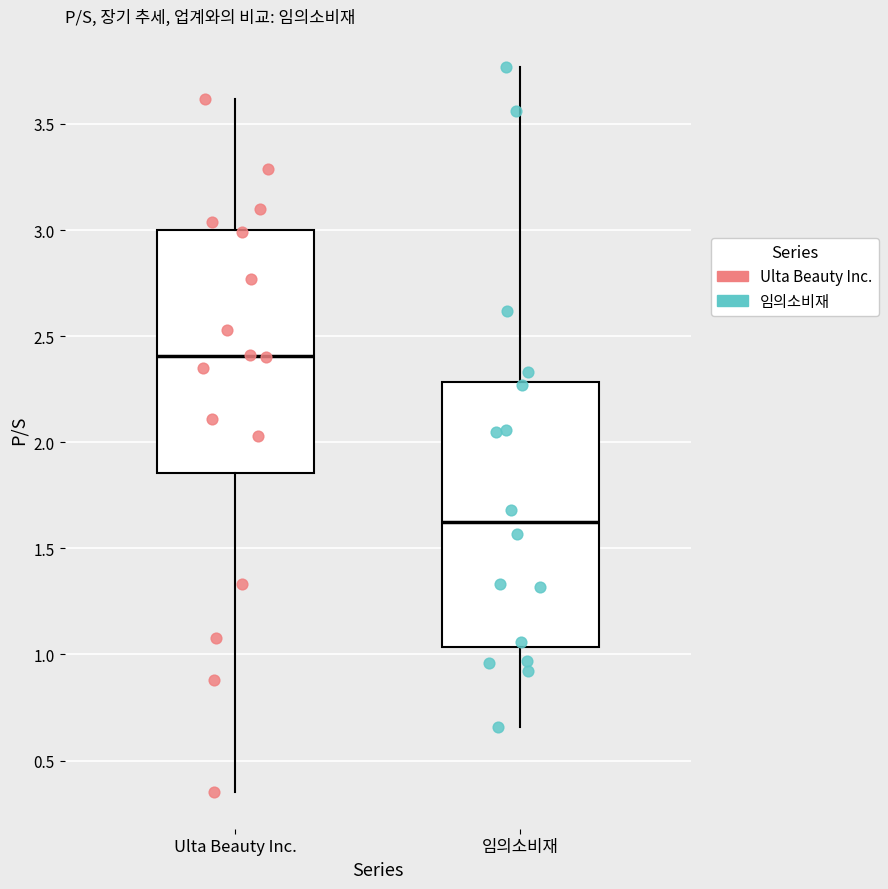

Which box is the tallest, from its lower edge to its upper edge?

임의소비재